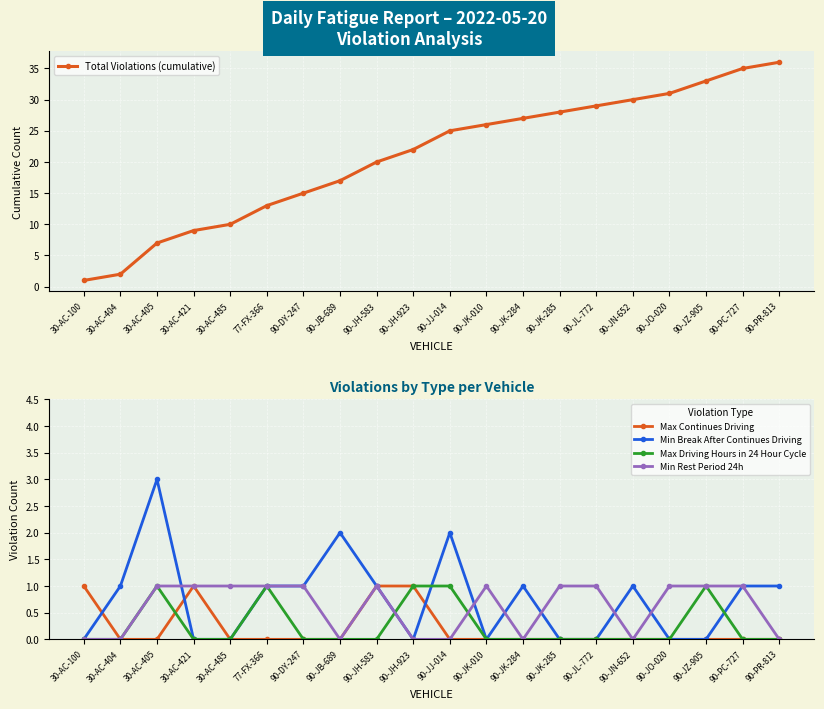

Which series has the widest spread of values?

Total Violations (cumulative)